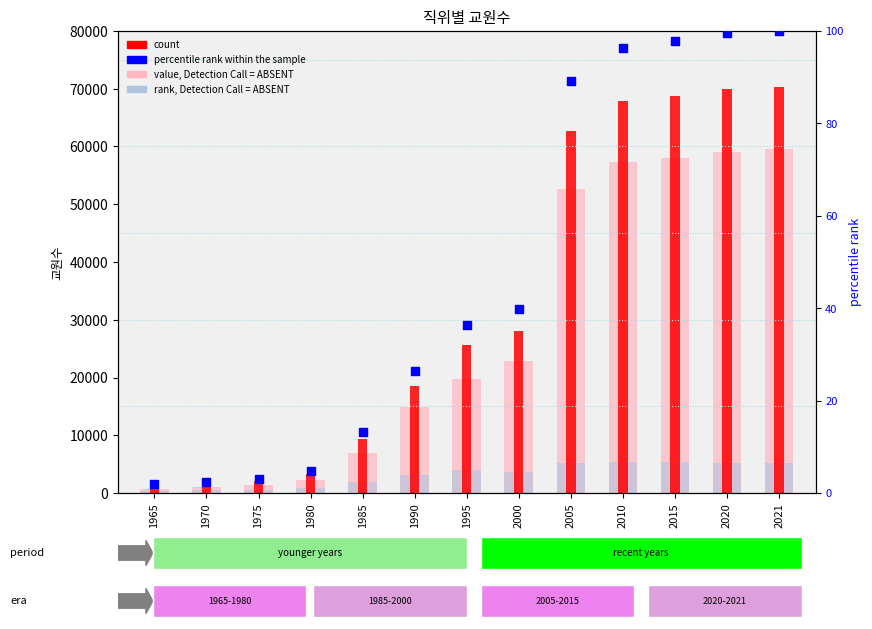

What is the total value across all series at 2005?

120685.2